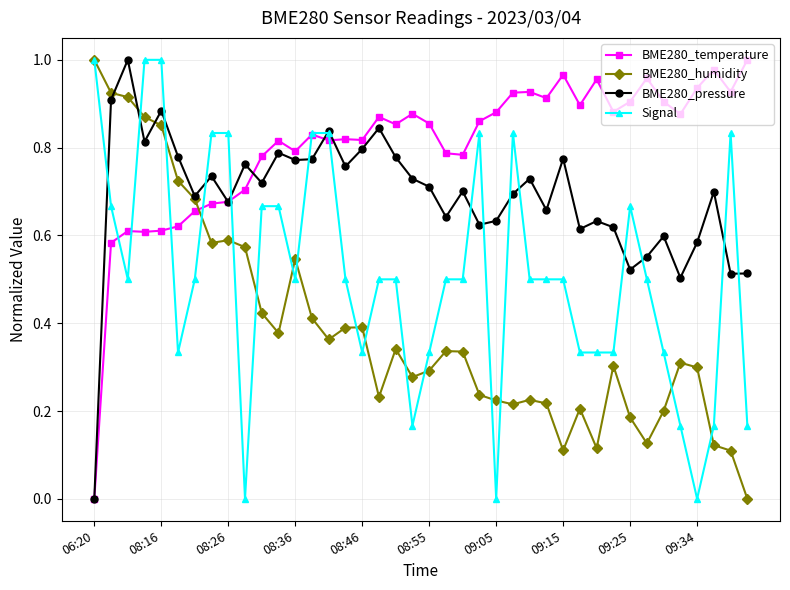

Rank the series by their average value, from lowest to highest.

BME280_humidity, Signal, BME280_pressure, BME280_temperature